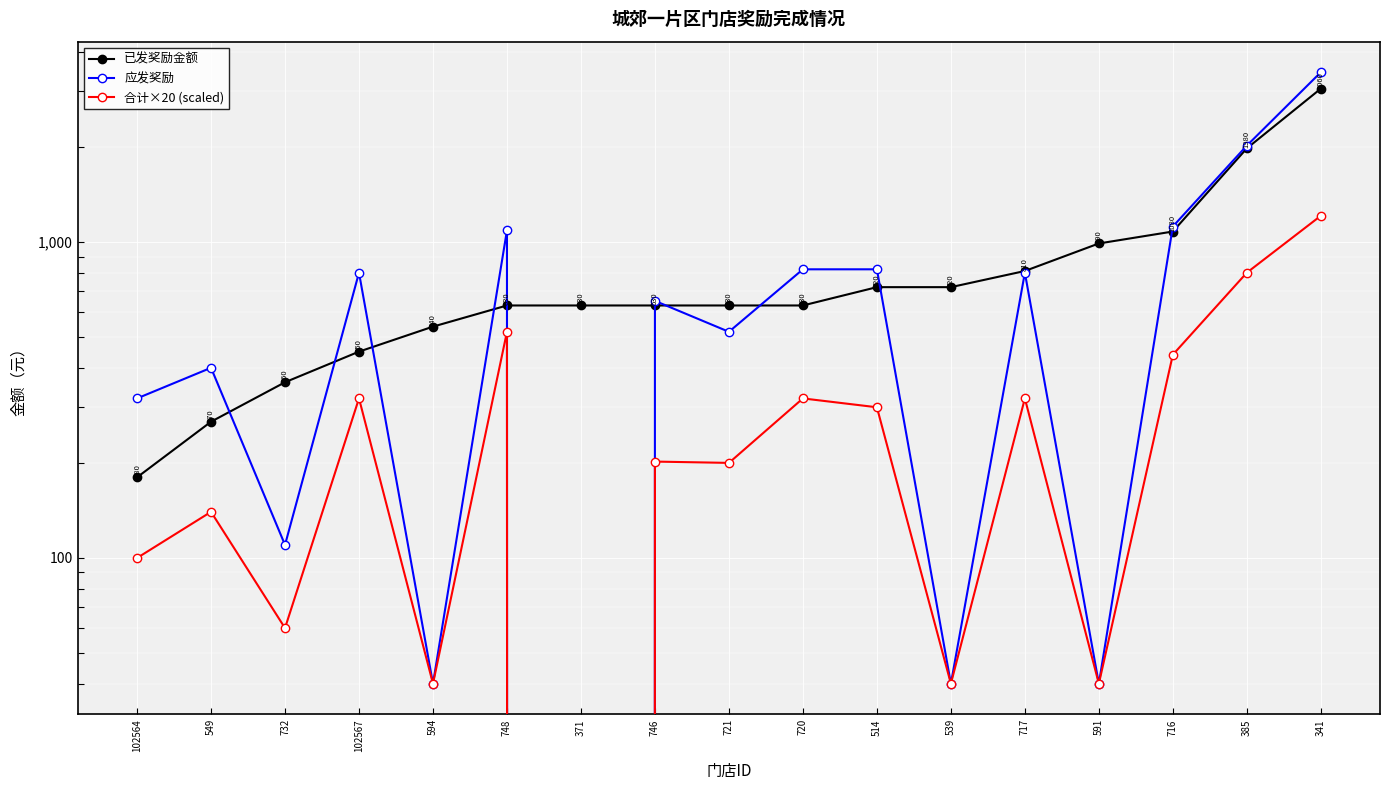

What is the maximum value shown in the chart?

3448.5